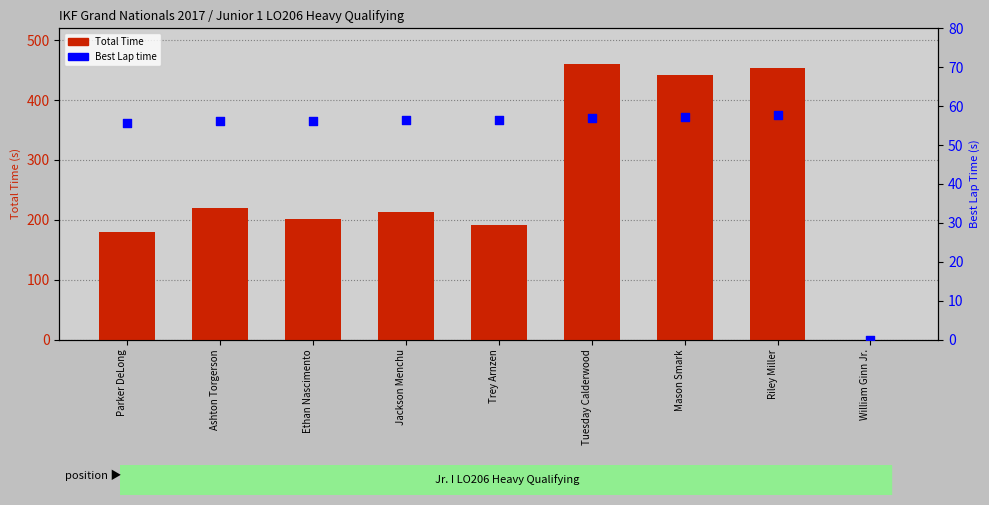

At which category is the sum across all series the highest?

Tuesday Calderwood